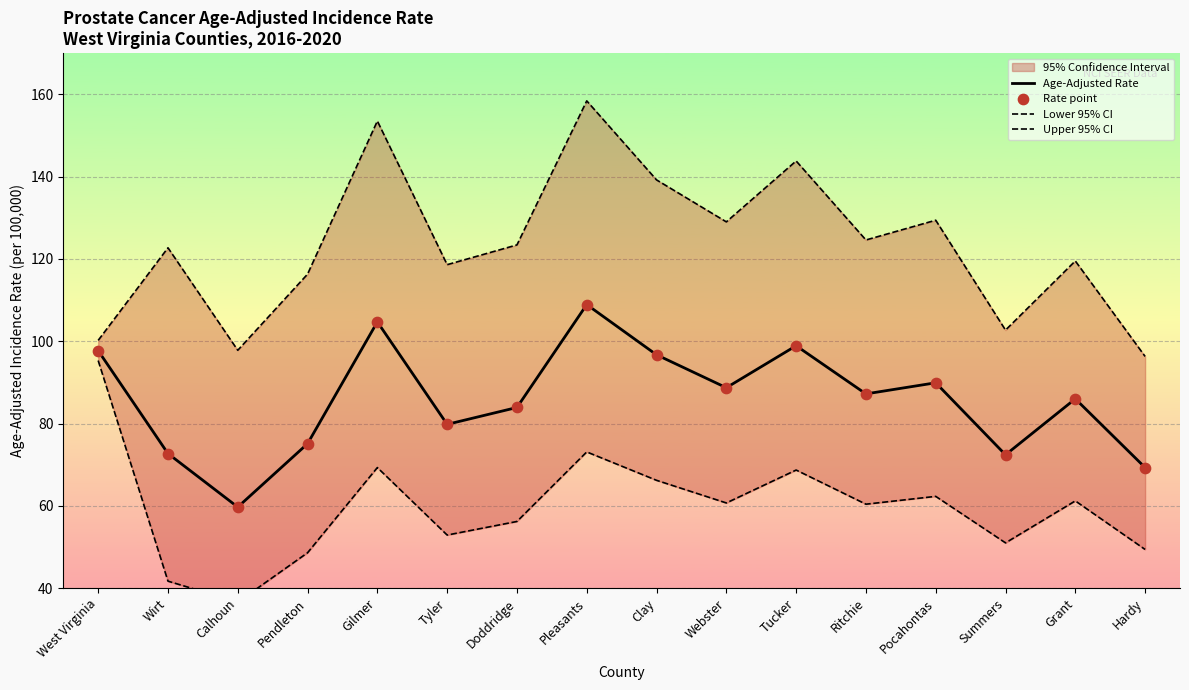

At how many categories does at least one series exceed 53?

16